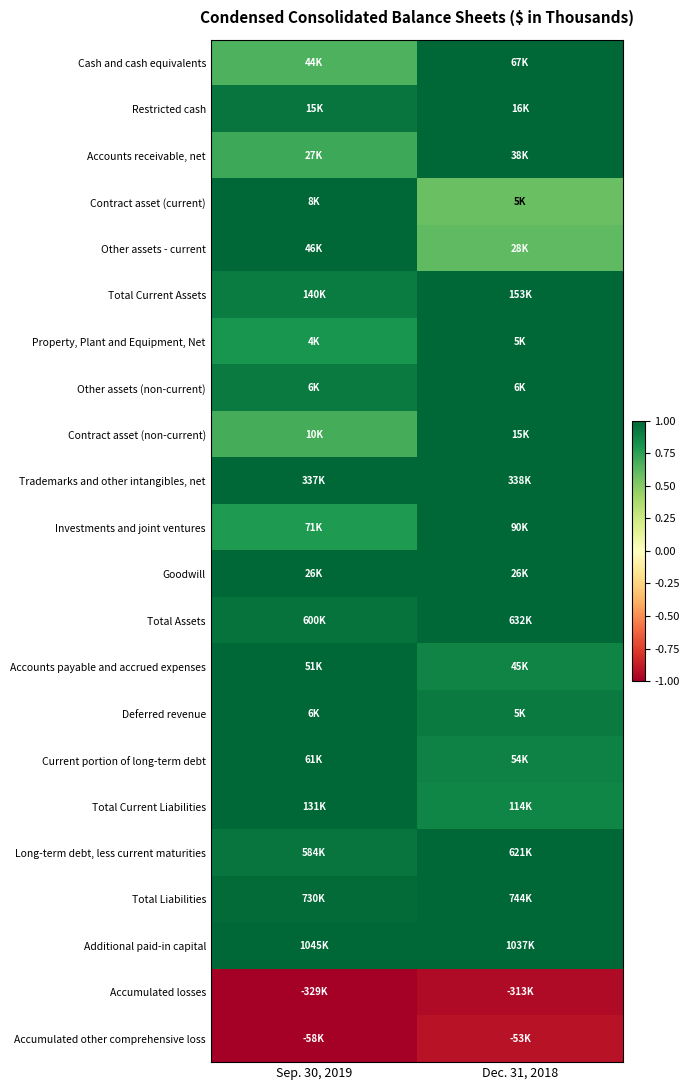

What is the spread (max minus min) of values at Sep. 30, 2019?

2.0